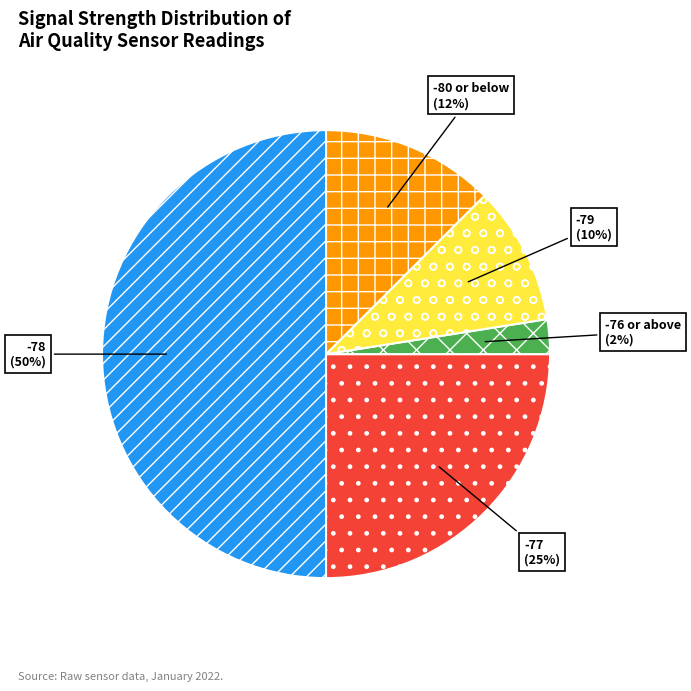

To the nearest percent, what is the average slice percentage?

20%